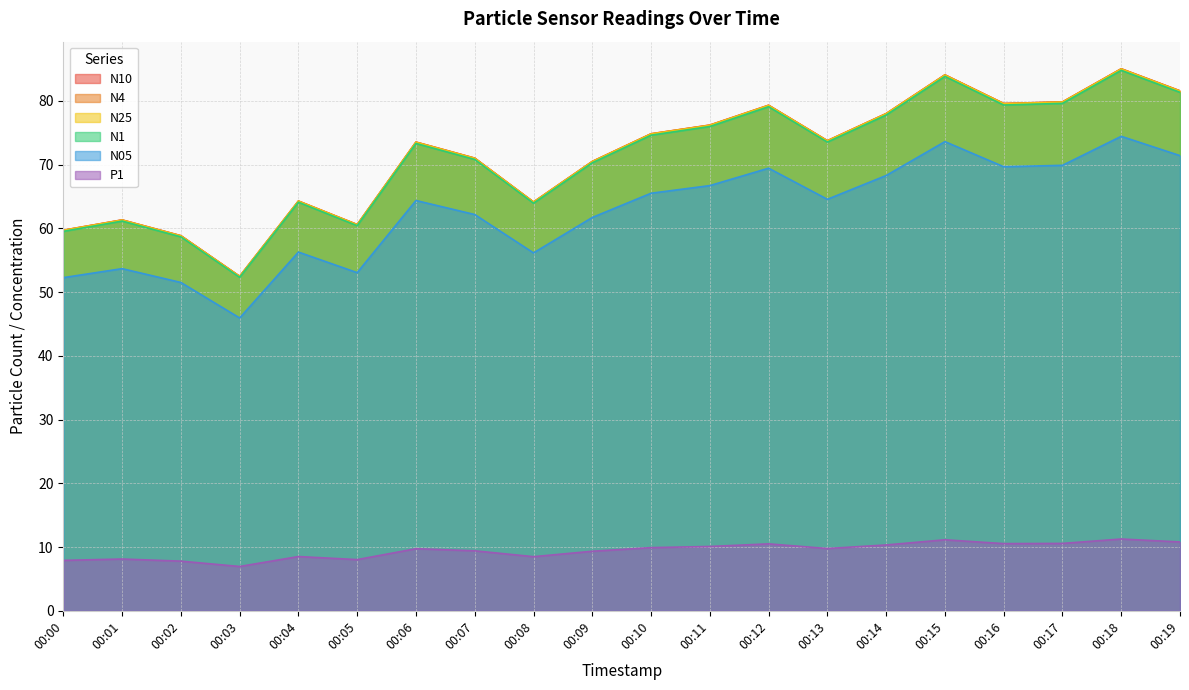

At which label does N4 reach its minimum?

00:03